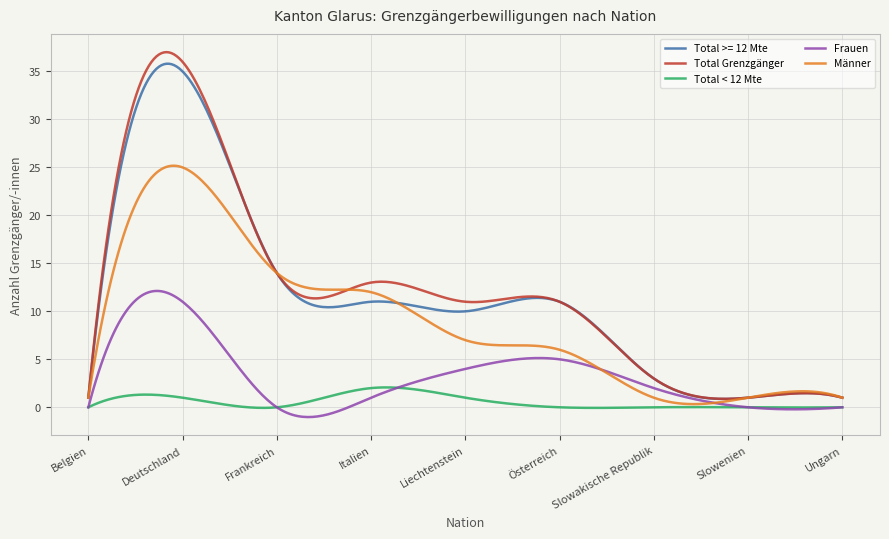

What is the highest value of the Frauen series?

12.1